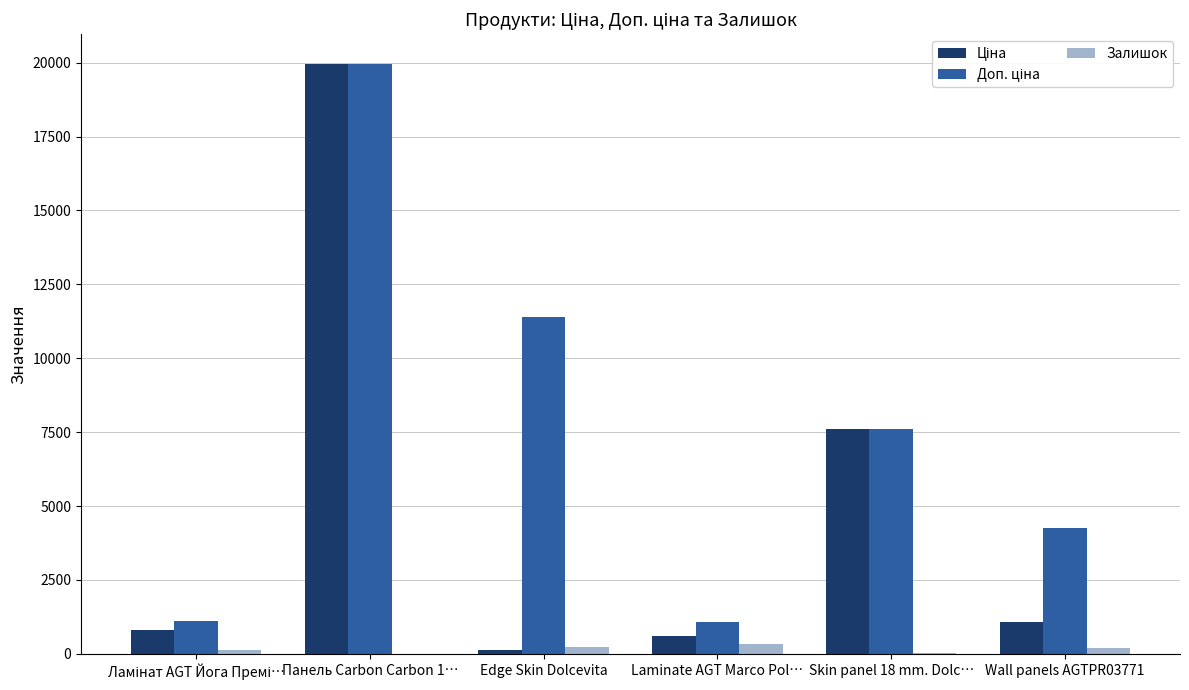

What is the maximum value shown in the chart?

19964.2